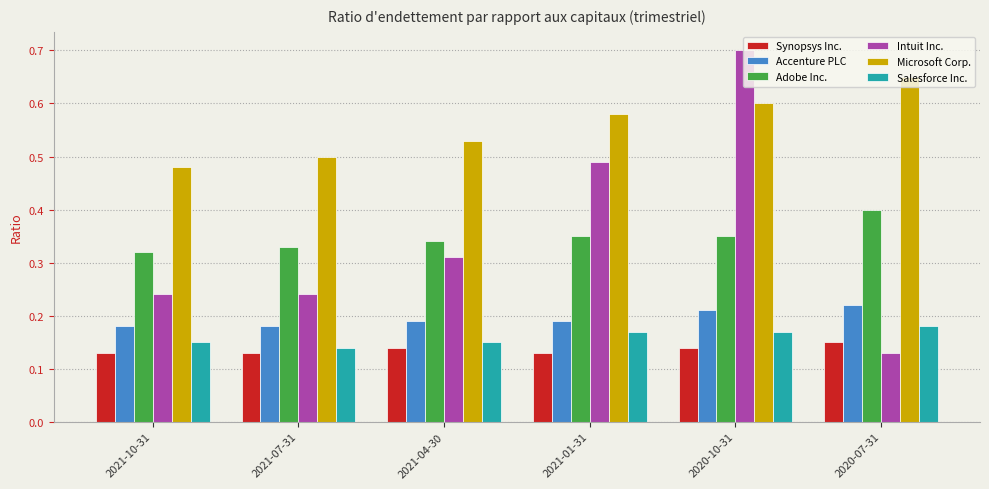

Between 2021-07-31 and 2020-10-31, which series saw the biggest shift?

Intuit Inc.